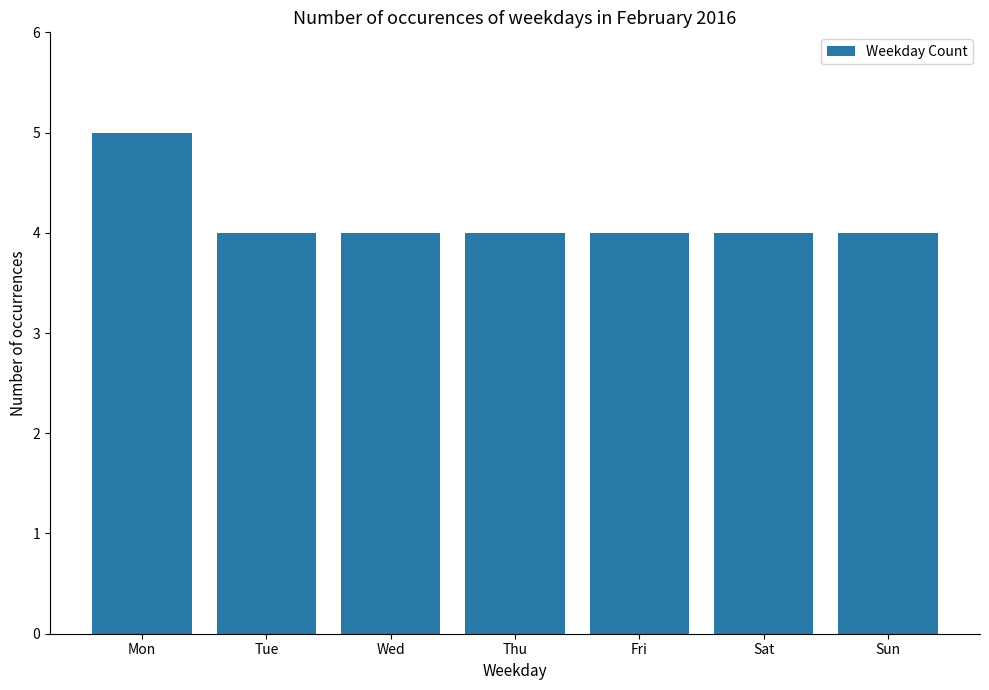

What is the minimum value shown in the chart?

4